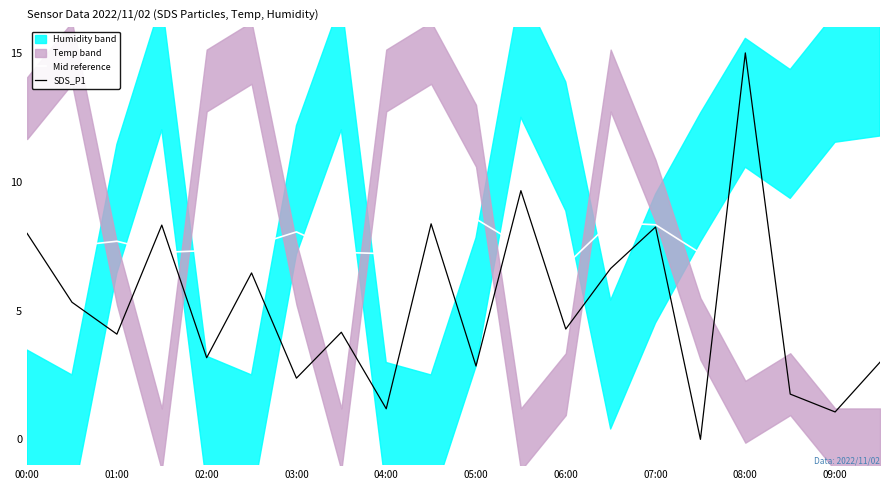

Is the value of SDS_P1 at 02:00 greater than the value of Mid reference at 06:00?

No